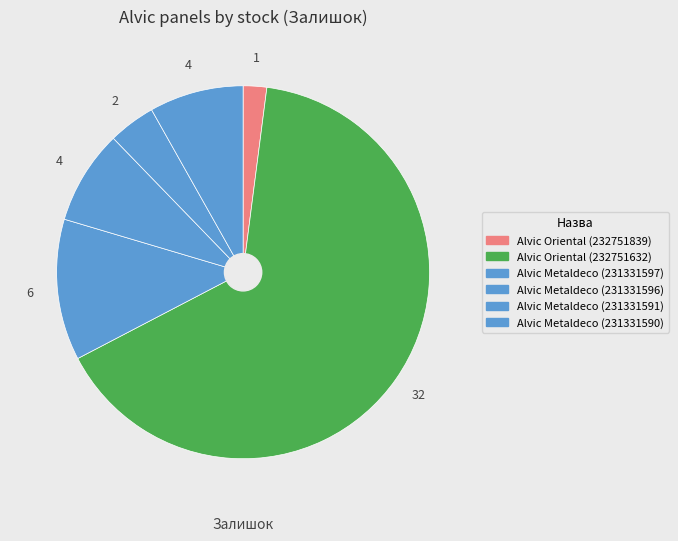

How many slices are in this pie chart?

6